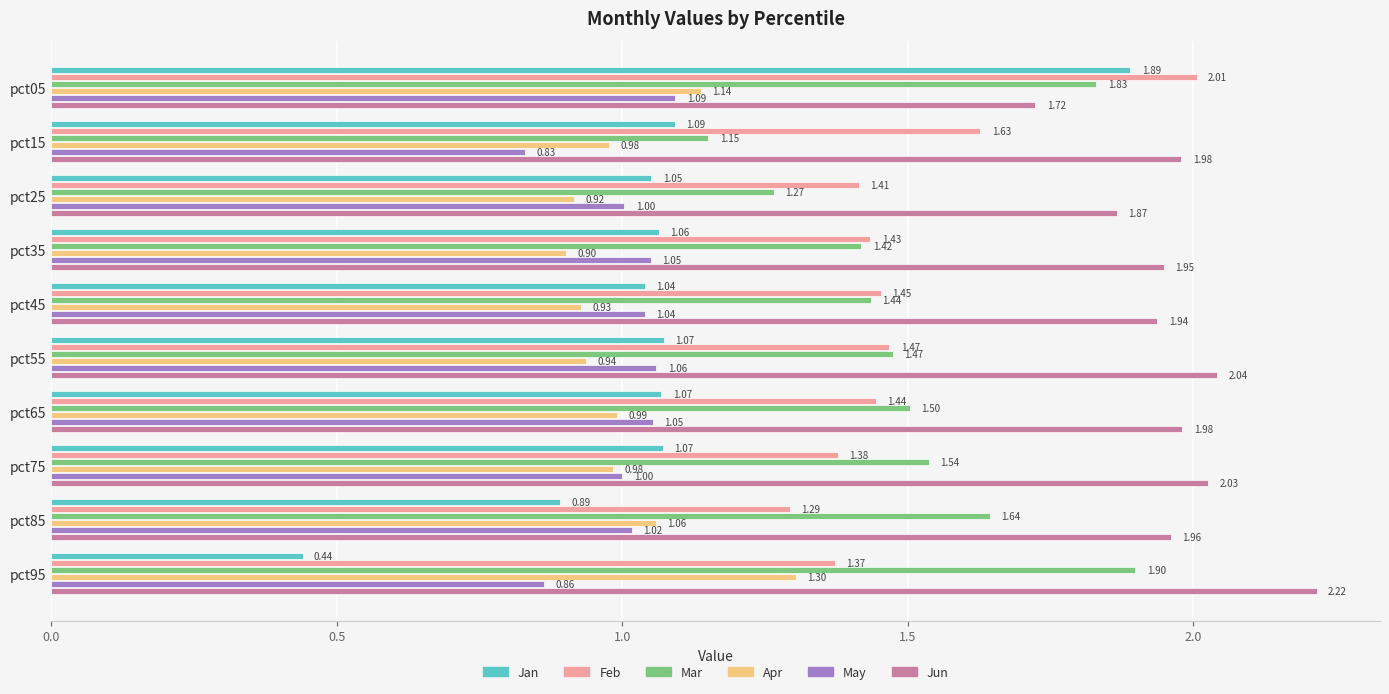

What is the difference between the maximum and minimum values in the Jan series?

1.5